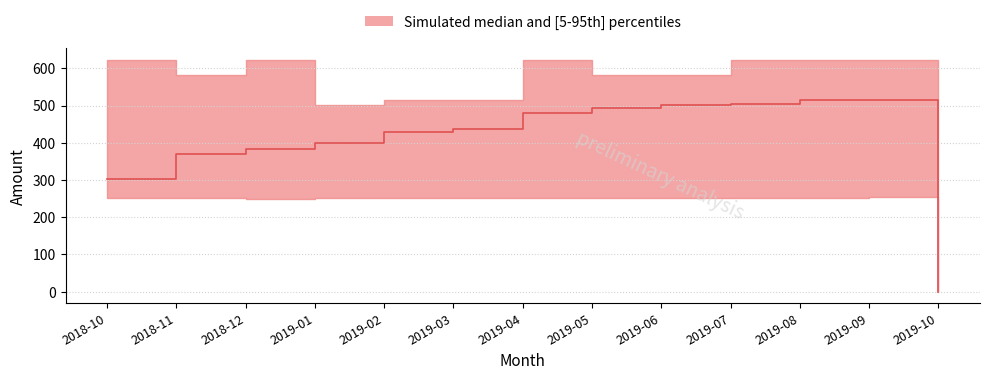

True or false: p5 has a value of 252.1 at 2019-08.

True